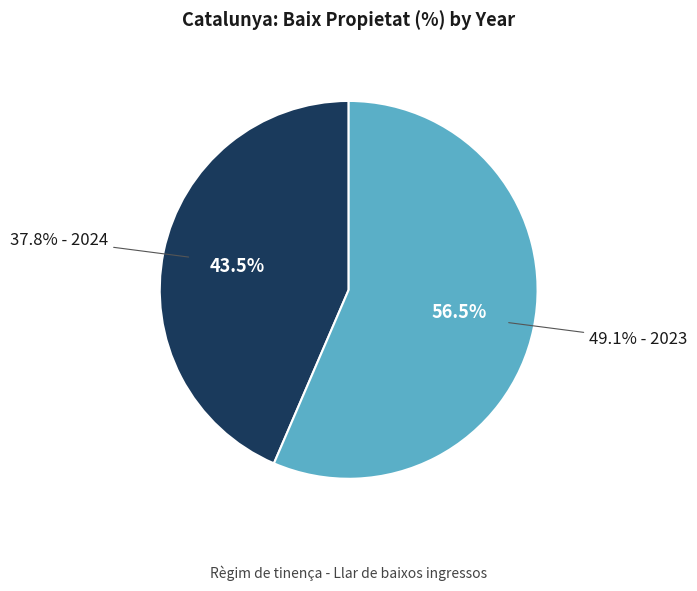

Does 2024 account for over 50% of the chart?

No